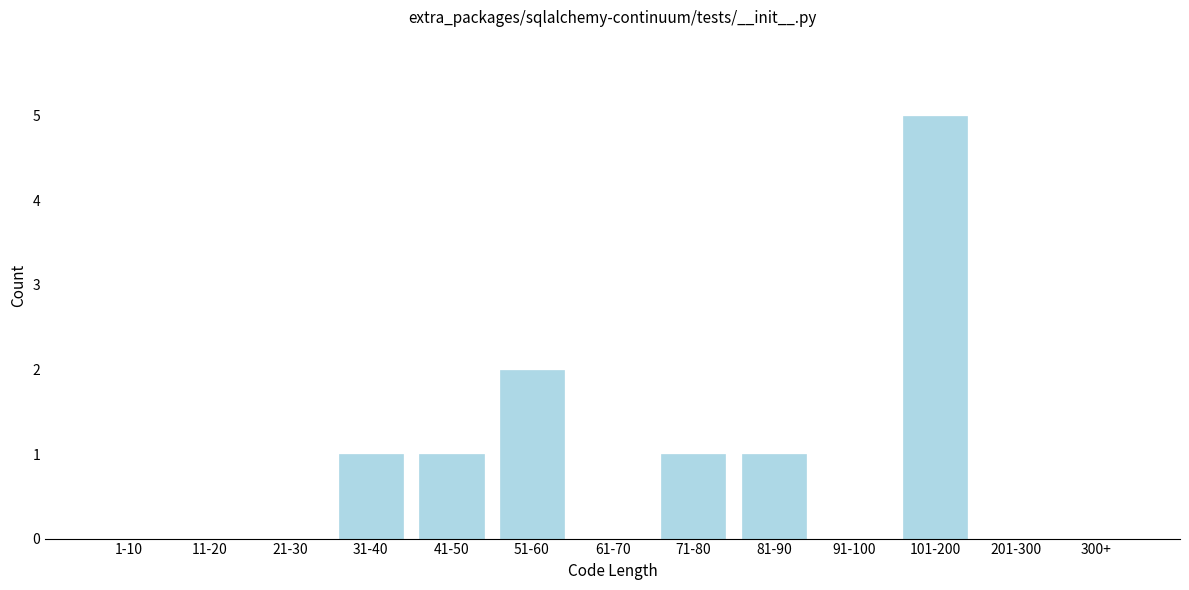

Reading left to right, extract all data points from this chart.

1-10=0	11-20=0	21-30=0	31-40=1	41-50=1	51-60=2	61-70=0	71-80=1	81-90=1	91-100=0	101-200=5	201-300=0	300+=0